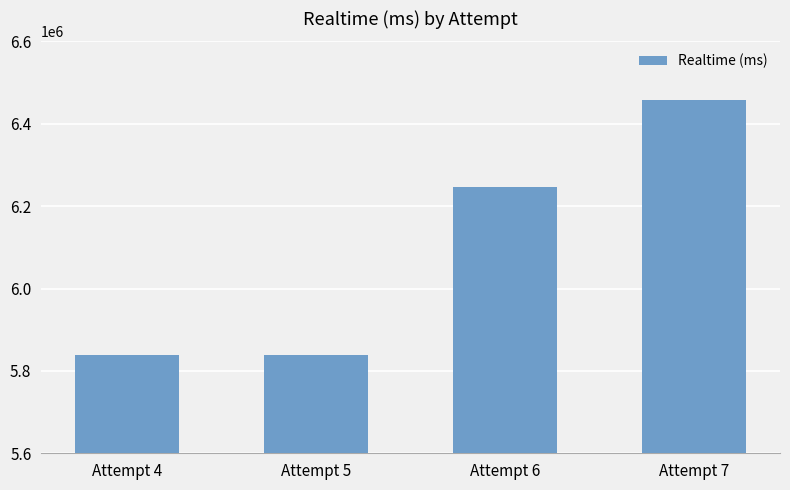

At which label is the value closest to 6147622?

Attempt 6